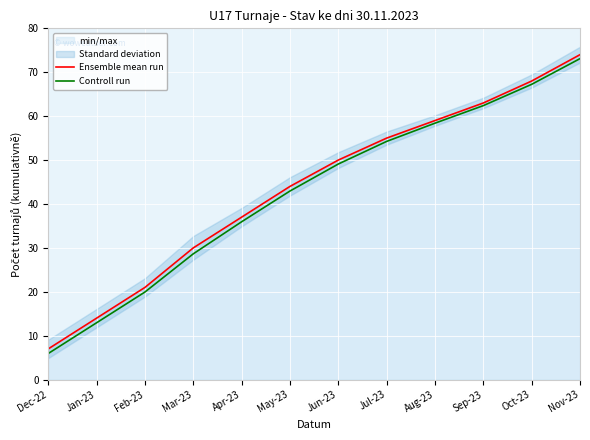

The Controll run series shows 80.0 at Jul-23. True or false?

False